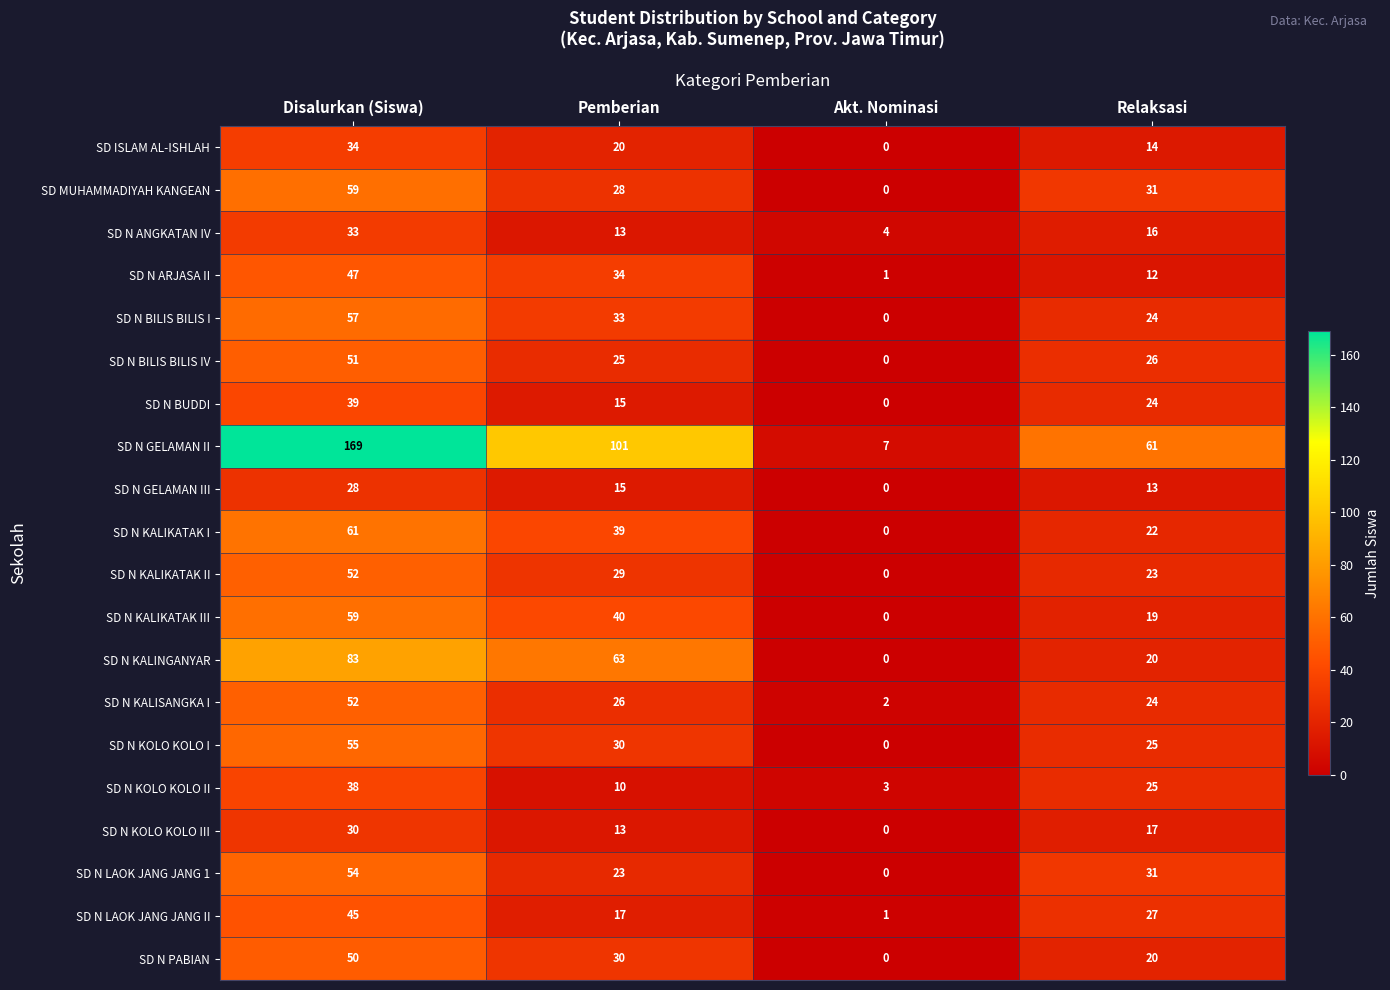

What is the sum of the SD N PABIAN values at Pemberian and Akt. Nominasi?

30